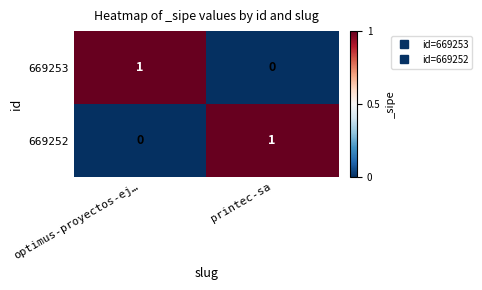

List the labels in order of 669252 value, largest first.

printec-sa, optimus-proyectos-ej…